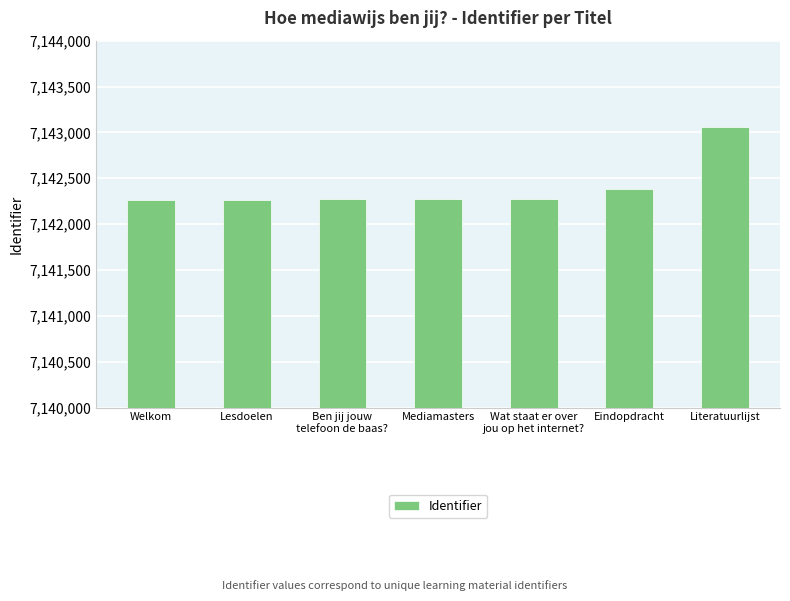

Which label corresponds to the largest value in the chart?

Literatuurlijst